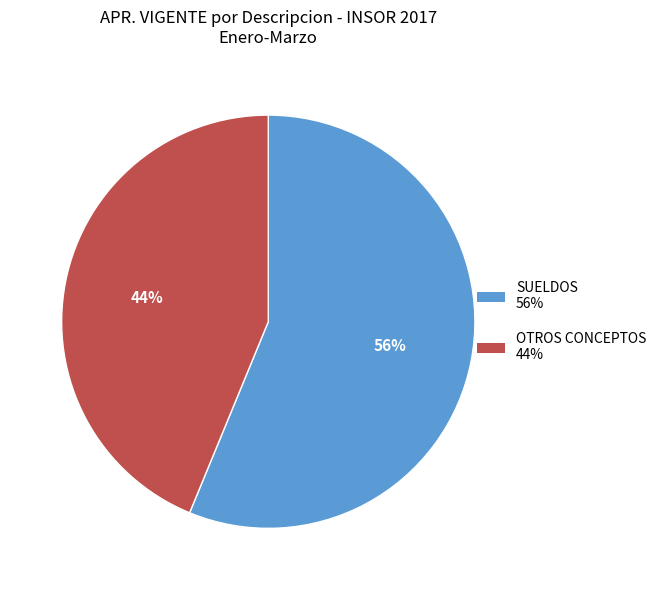

To the nearest percent, what is the average slice percentage?

50%